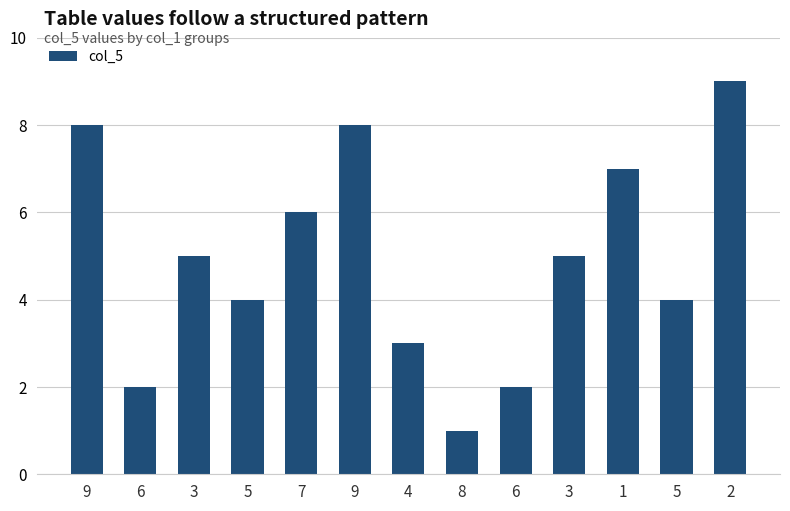

How many bars are there in total?

13